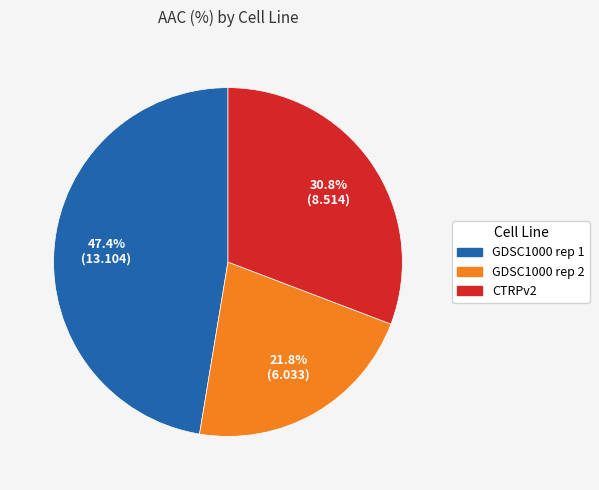

Which slice is the smallest?

GDSC1000 rep 2